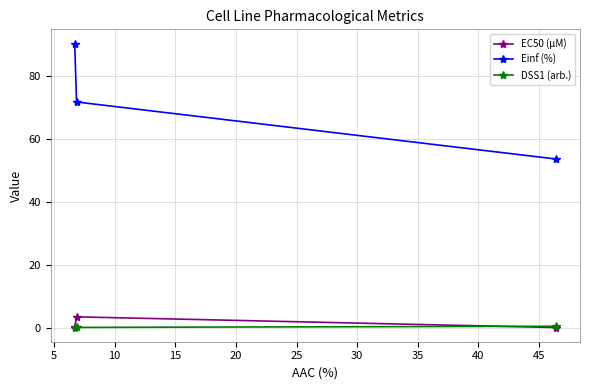

Which series has the largest total across all categories?

Einf (%)